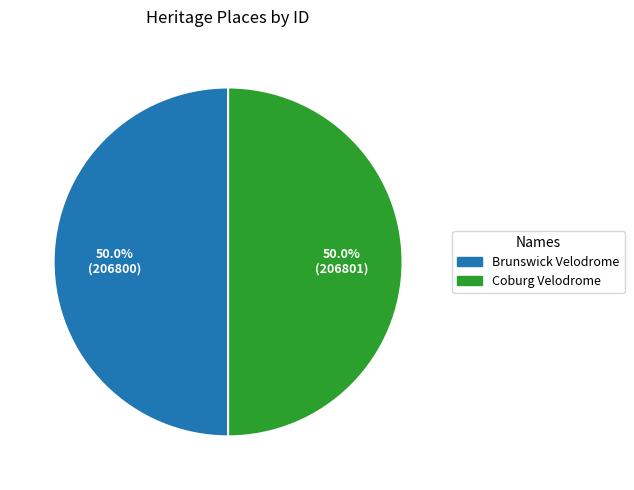

To the nearest percent, what portion does Brunswick Velodrome represent?

50%